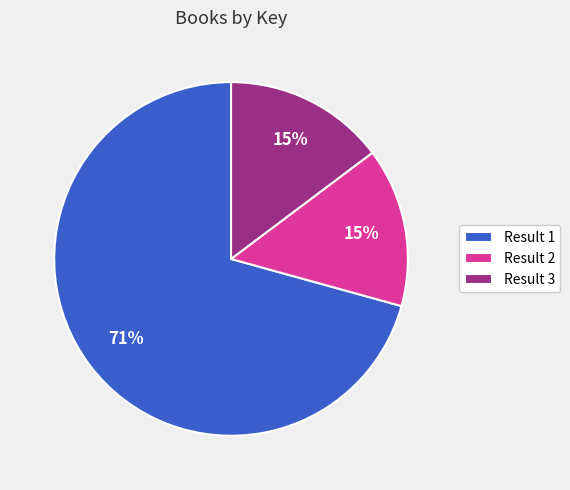

Which category has the biggest portion of the pie?

Result 1